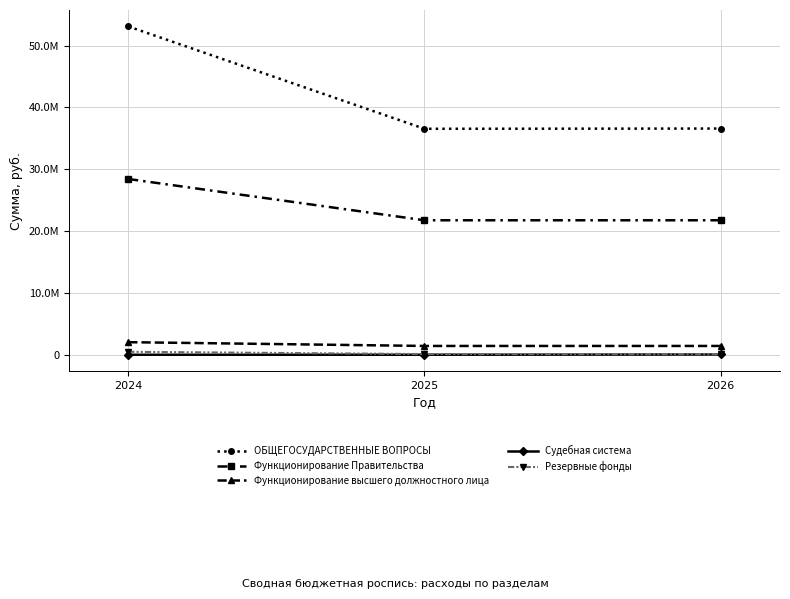

What are all the series names shown in the legend?

ОБЩЕГОСУДАРСТВЕННЫЕ ВОПРОСЫ, Функционирование Правительства, Функционирование высшего должностного лица, Судебная система, Резервные фонды